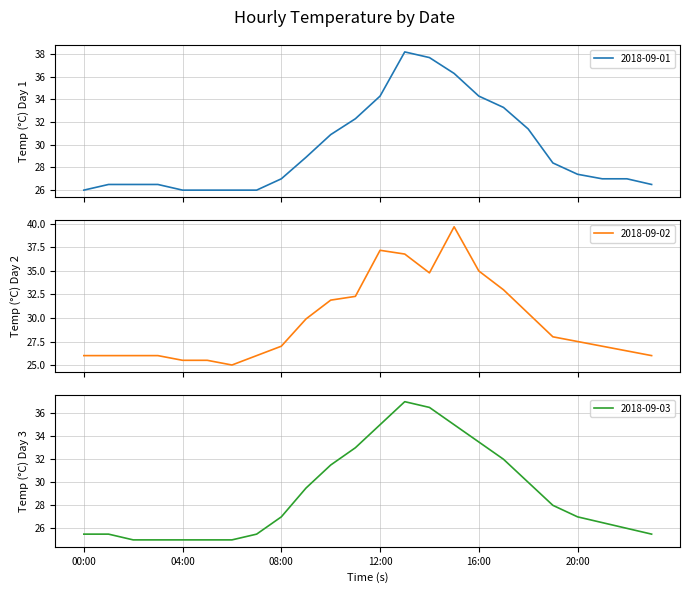

The 2018-09-01 series shows 55.2 at 10:00. True or false?

False